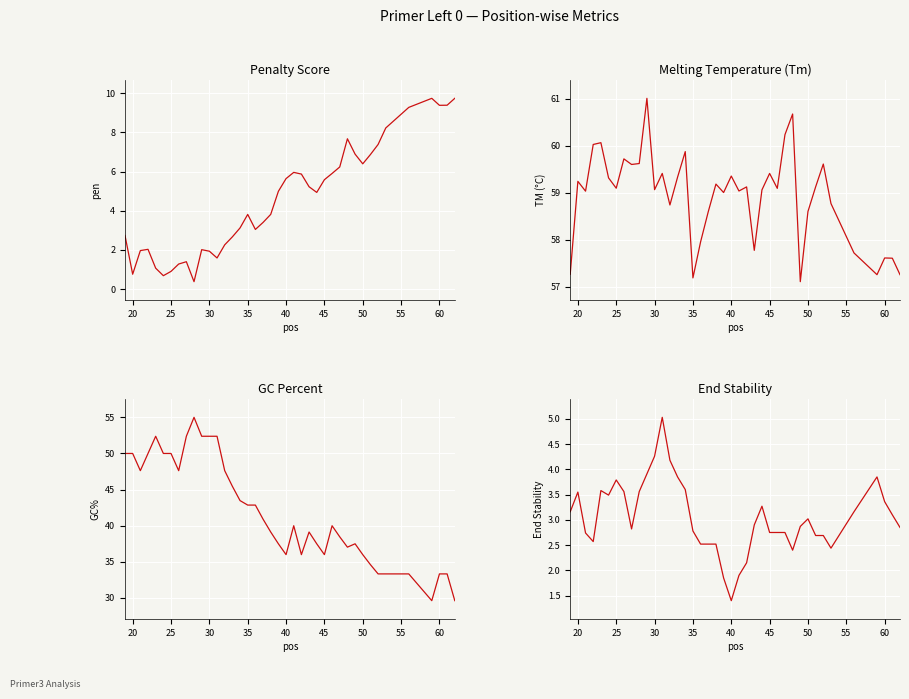

True or false: PRIMER_LEFT_0_GC_PERCENT and PRIMER_LEFT_0_TM cross at least once.

False